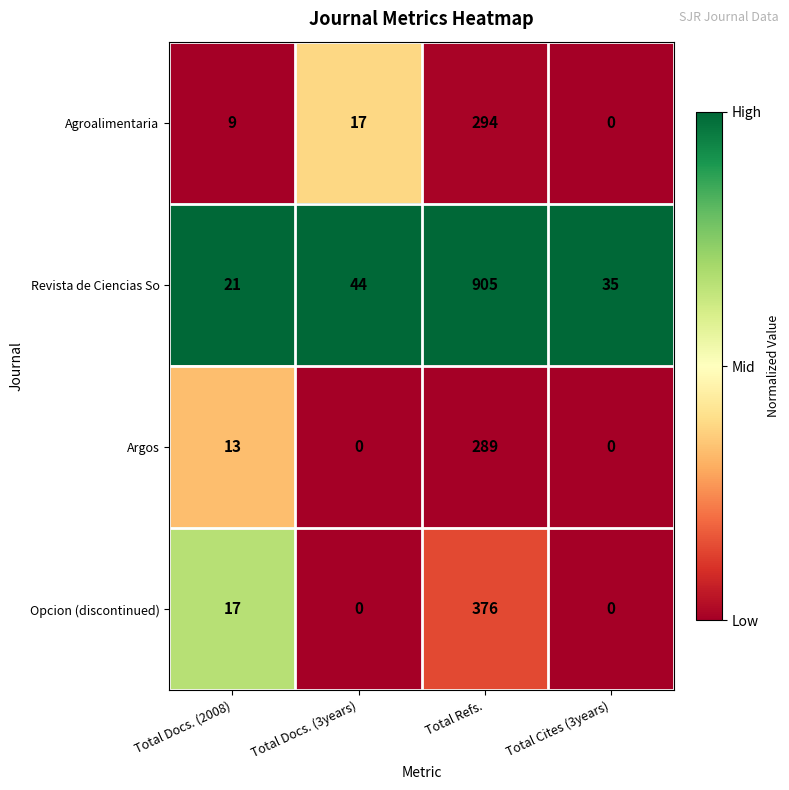

Reading left to right, transcribe all the data shown in this chart.

Agroalimentaria: 9	17	294	0
Revista de Ciencias So: 21	44	905	35
Argos: 13	0	289	0
Opcion (discontinued): 17	0	376	0